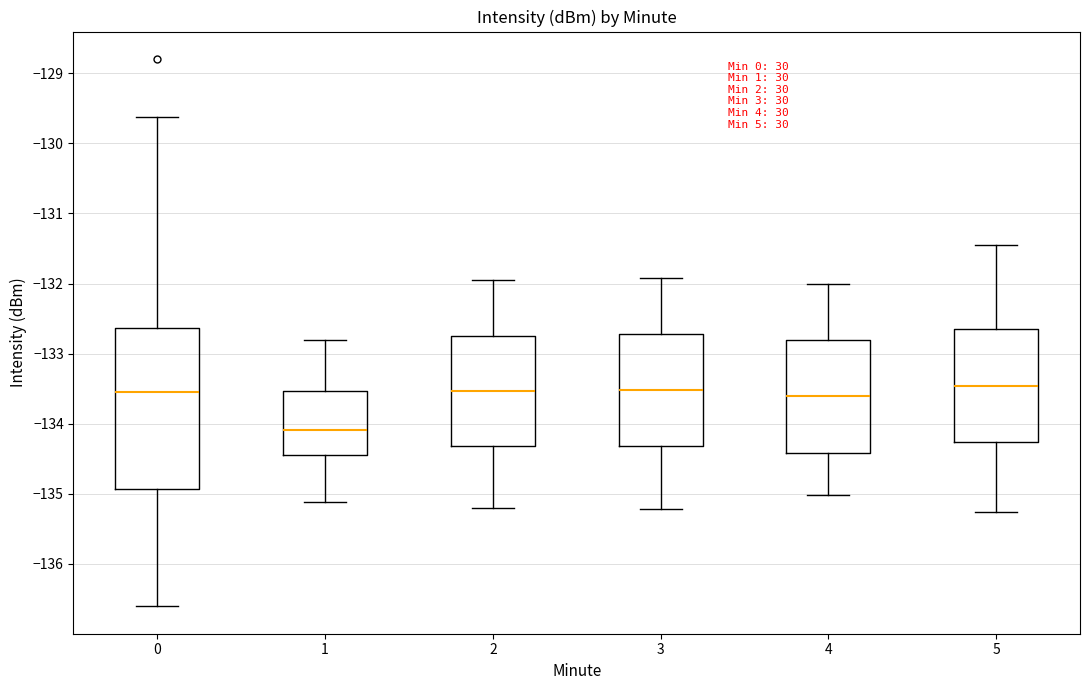

Which box has the lowest median line?

1